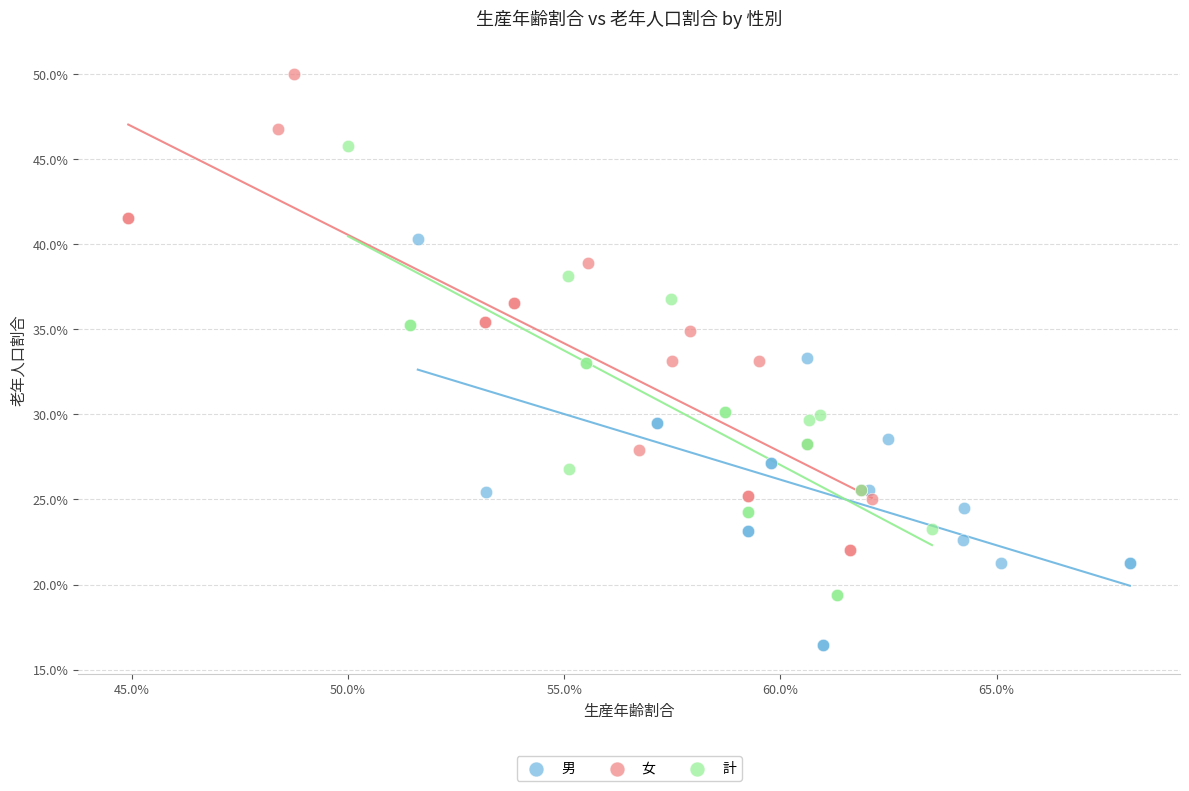

Which series reaches the minimum Y coordinate?

男